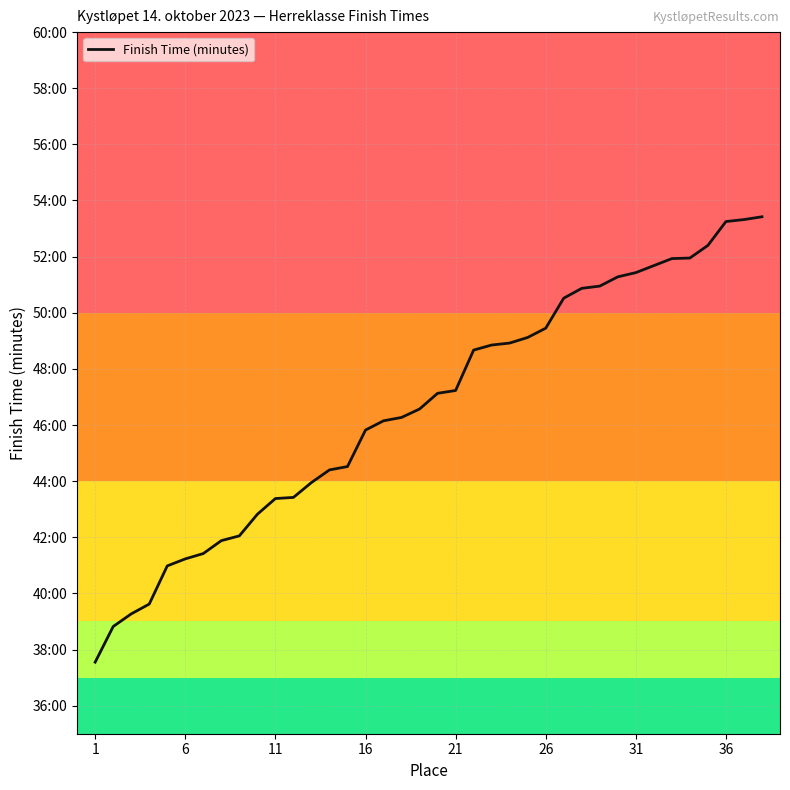

Does the chart display data point markers on the line(s)?

No